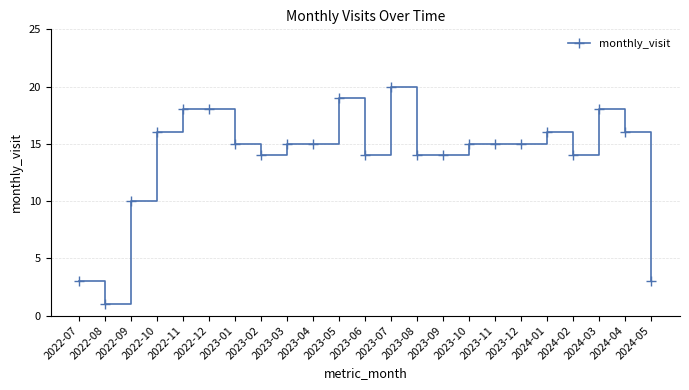

What is the change in value from 2022-09 to 2023-10?

+5